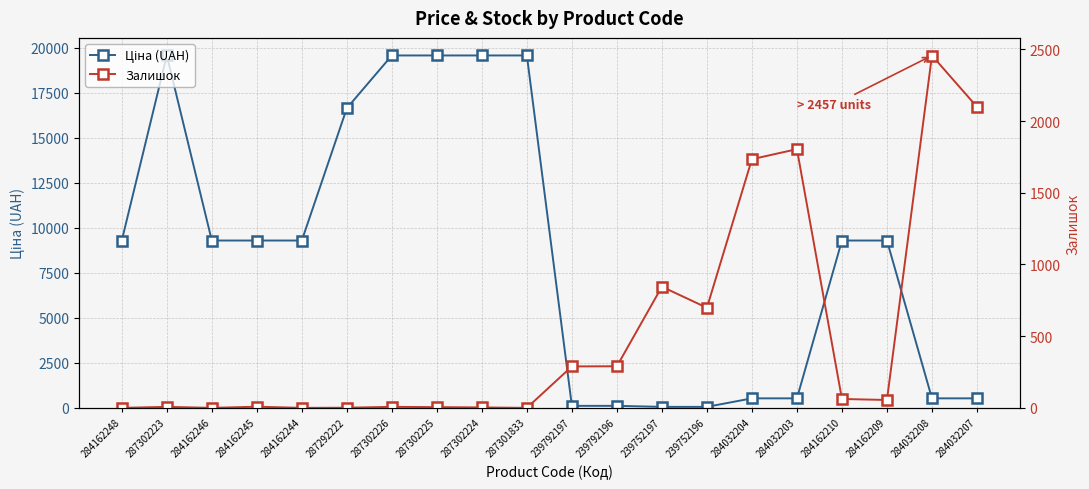

Reading left to right, what are all the values shown in this chart?

Ціна (UAH): 9290.5	19564.9	9290.5	9290.5	9290.5	16636.8	19564.9	19564.9	19564.9	19564.9	111.8	111.8	55.9	55.9	528.2	528.2	9290.5	9290.5	528.2	528.2
Залишок: 0.0	7.0	0.0	8.0	0.0	1.0	7.0	5.0	3.0	0.0	289.0	290.0	845.0	698.0	1734.0	1804.0	62.0	55.0	2457.0	2099.0